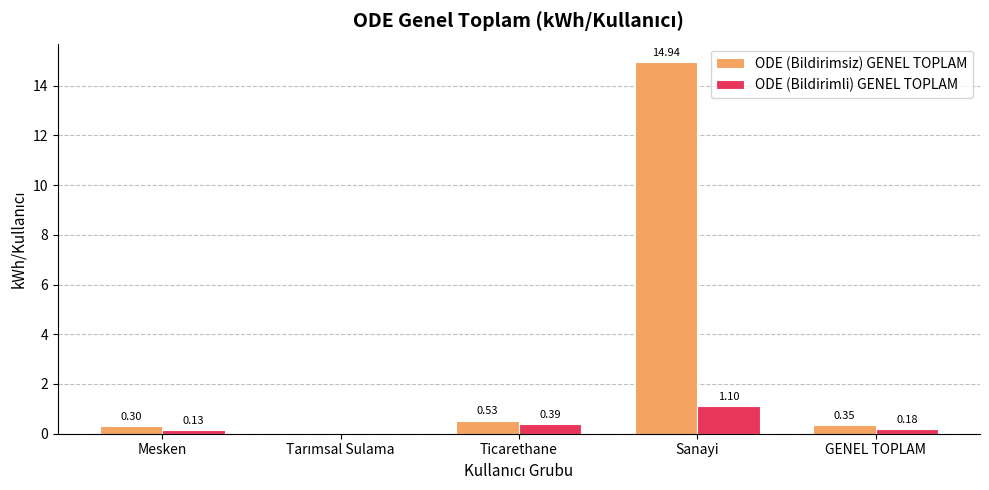

What is the average value of the ODE (Bildirimsiz) GENEL TOPLAM series?

3.2